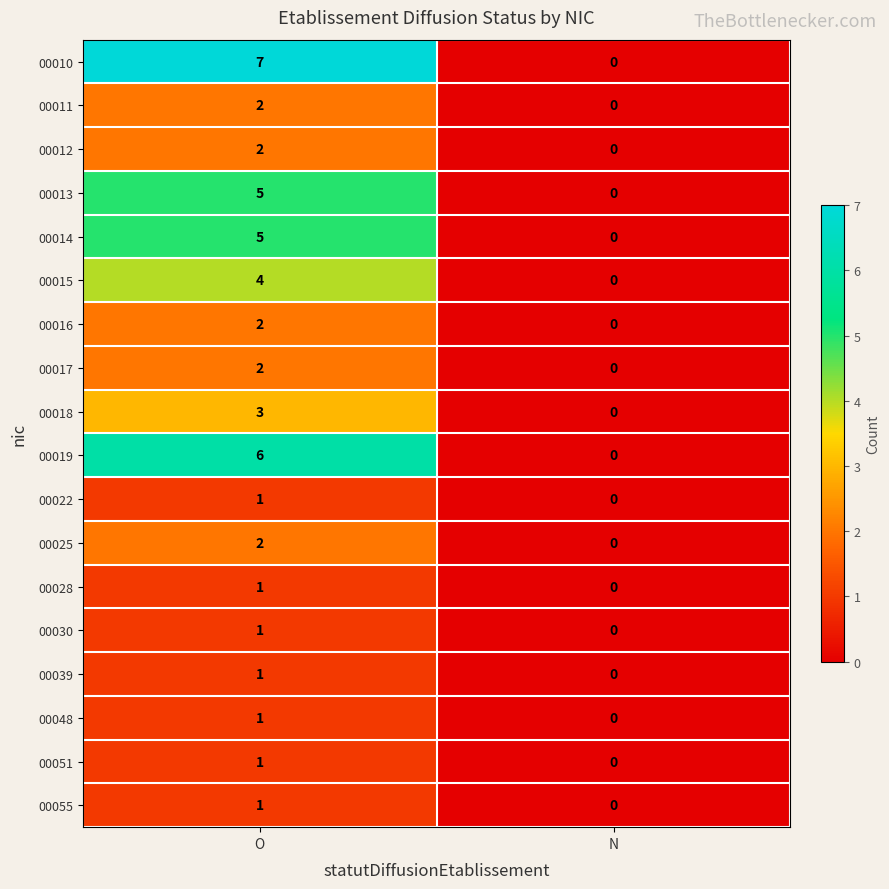

At which label is 00013 closest to 2?

N